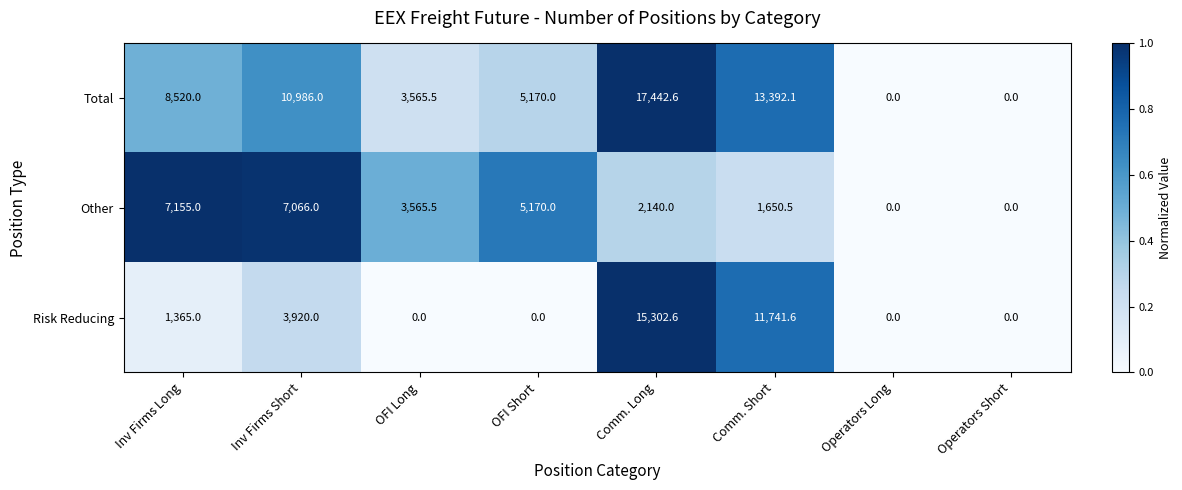

Reading left to right, extract all data points from this chart.

Total: 8520.0	10986.0	3565.5	5170.0	17442.6	13392.1	0.0	0.0
Other: 7155.0	7066.0	3565.5	5170.0	2140.0	1650.5	0.0	0.0
Risk Reducing: 1365.0	3920.0	0.0	0.0	15302.6	11741.6	0.0	0.0